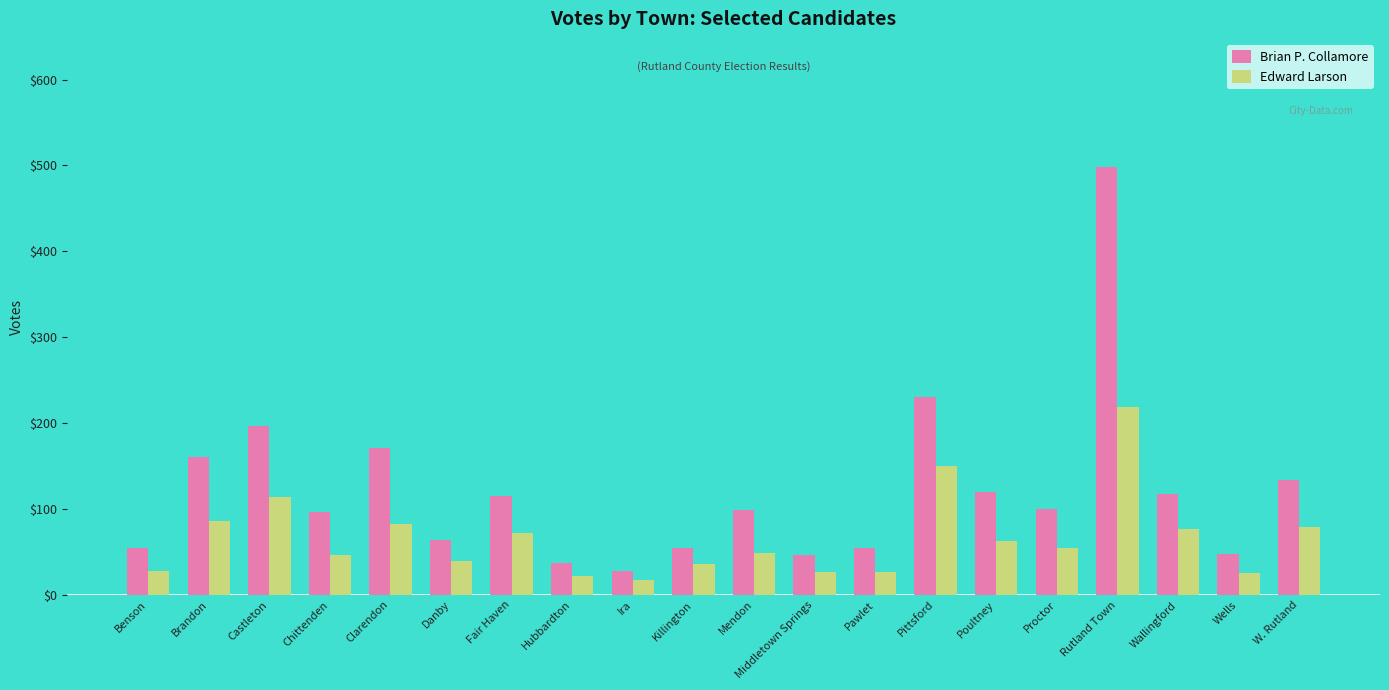

List the series in order of their peak value, lowest first.

Edward Larson, Brian P. Collamore